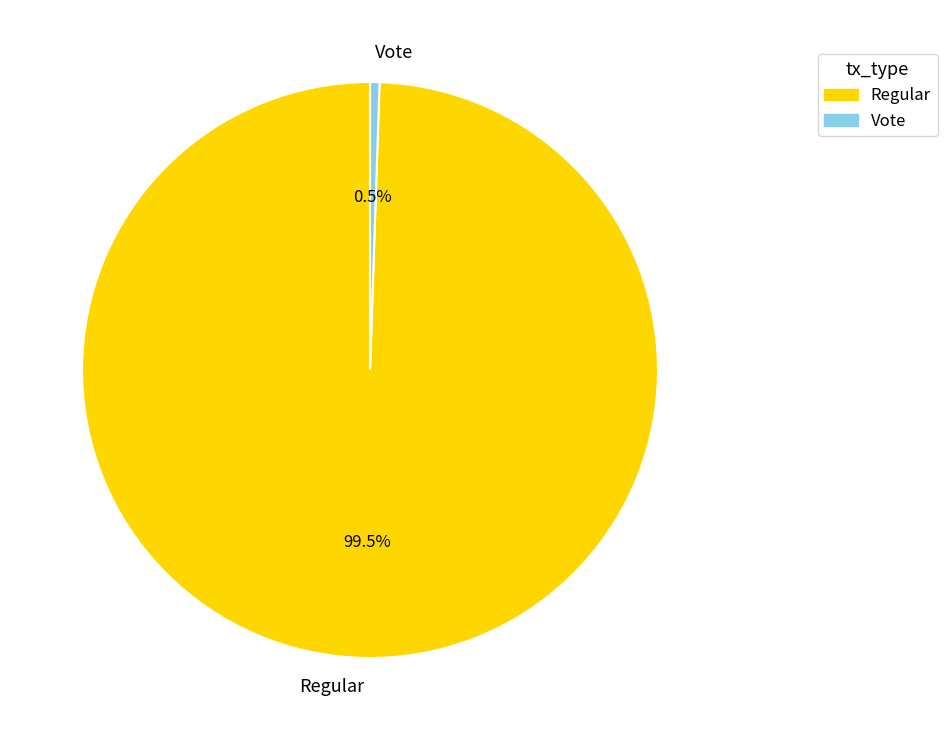

Count the number of slices in the pie.

2